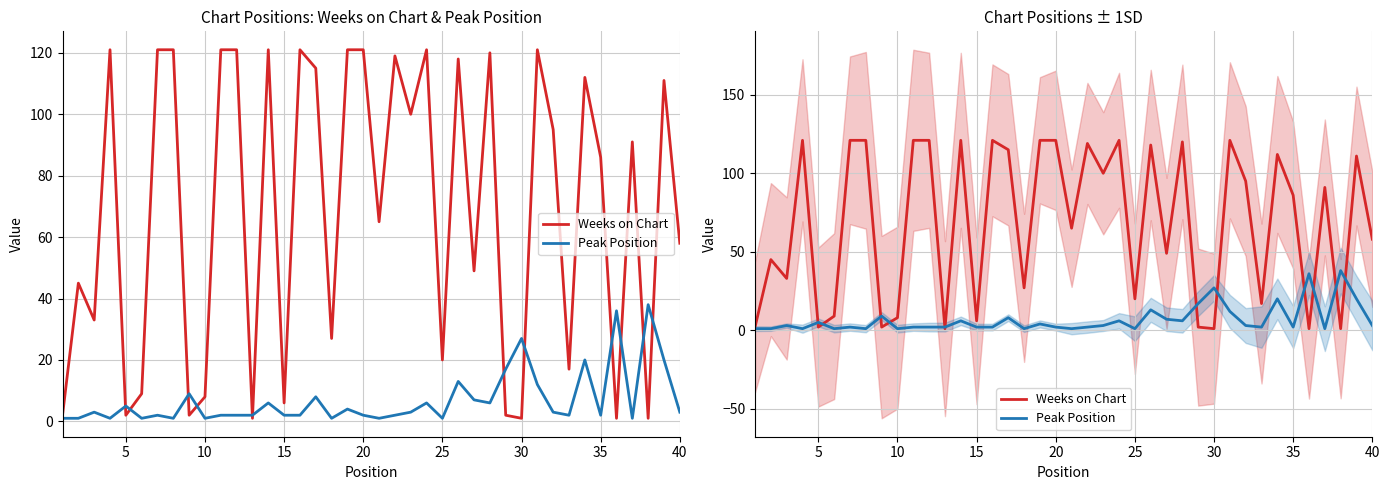

What are all the series names shown in the legend?

Weeks on Chart, Peak Position